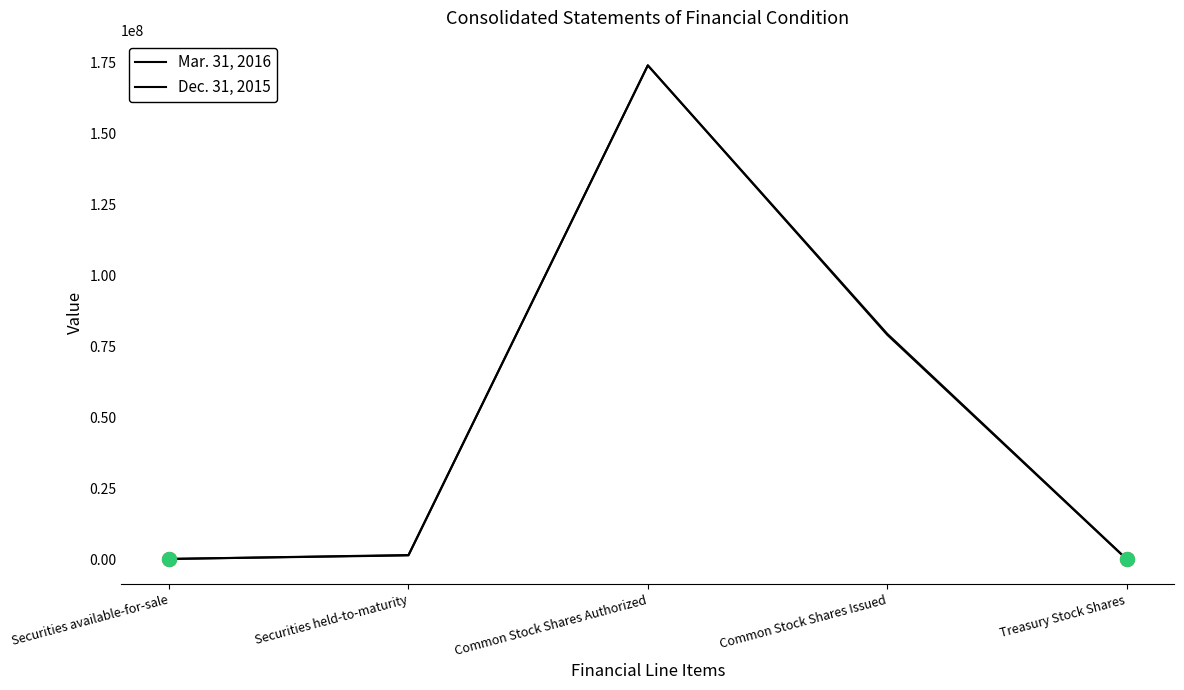

What is the total value across all series at Common Stock Shares Authorized?

348000000